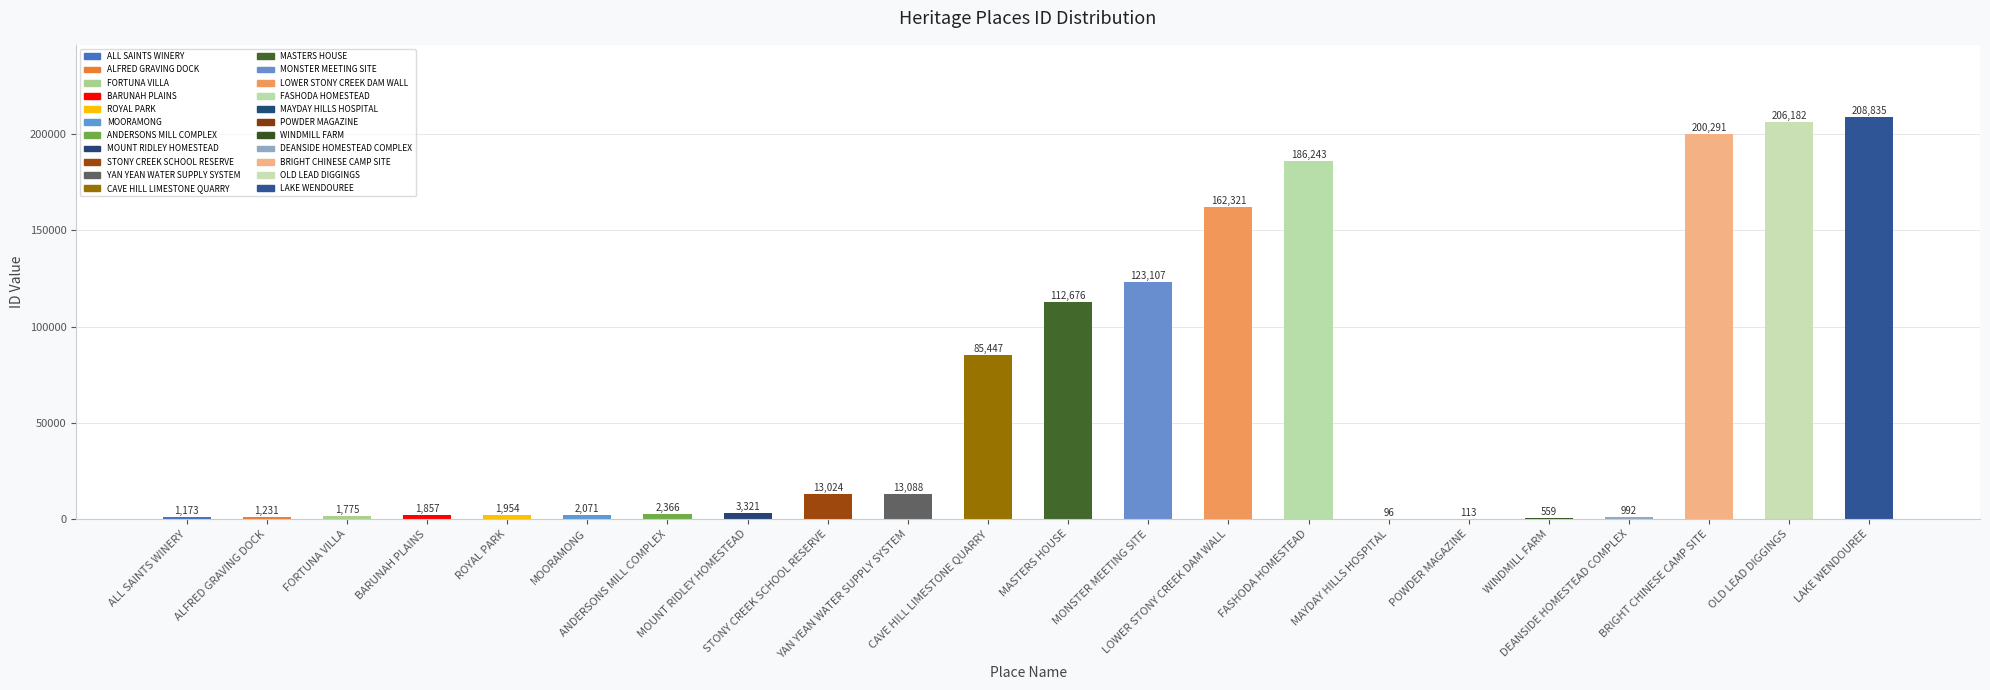

Reading right to left, transcribe all the data shown in this chart.

208835	206182	200291	992	559	113	96	186243	162321	123107	112676	85447	13088	13024	3321	2366	2071	1954	1857	1775	1231	1173